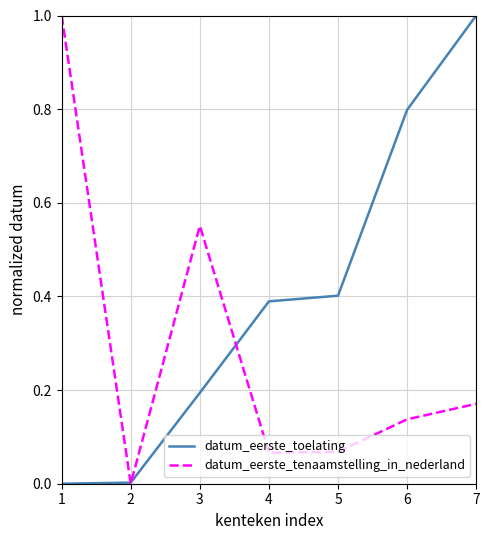

Read the datum_eerste_tenaamstelling_in_nederland value at 1.

1.0